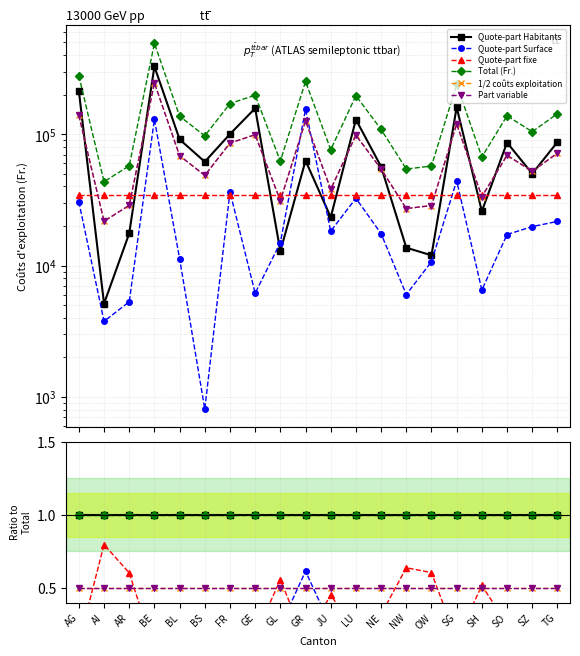

Reading left to right, extract all data points from this chart.

Quote-part Habitants: 1.0	1.0	1.0	1.0	1.0	1.0	1.0	1.0	1.0	1.0	1.0	1.0	1.0	1.0	1.0	1.0	1.0	1.0	1.0	1.0
Quote-part Surface: 0.1	0.1	0.1	0.3	0.1	0.0	0.2	0.0	0.2	0.6	0.2	0.2	0.2	0.1	0.2	0.2	0.1	0.1	0.2	0.2
Quote-part fixe: 0.1	0.8	0.6	0.1	0.3	0.4	0.2	0.2	0.6	0.1	0.5	0.2	0.3	0.6	0.6	0.1	0.5	0.3	0.3	0.2
Total (Fr.): 1.0	1.0	1.0	1.0	1.0	1.0	1.0	1.0	1.0	1.0	1.0	1.0	1.0	1.0	1.0	1.0	1.0	1.0	1.0	1.0
1/2 coûts exploitation: 0.5	0.5	0.5	0.5	0.5	0.5	0.5	0.5	0.5	0.5	0.5	0.5	0.5	0.5	0.5	0.5	0.5	0.5	0.5	0.5
Part variable: 0.5	0.5	0.5	0.5	0.5	0.5	0.5	0.5	0.5	0.5	0.5	0.5	0.5	0.5	0.5	0.5	0.5	0.5	0.5	0.5